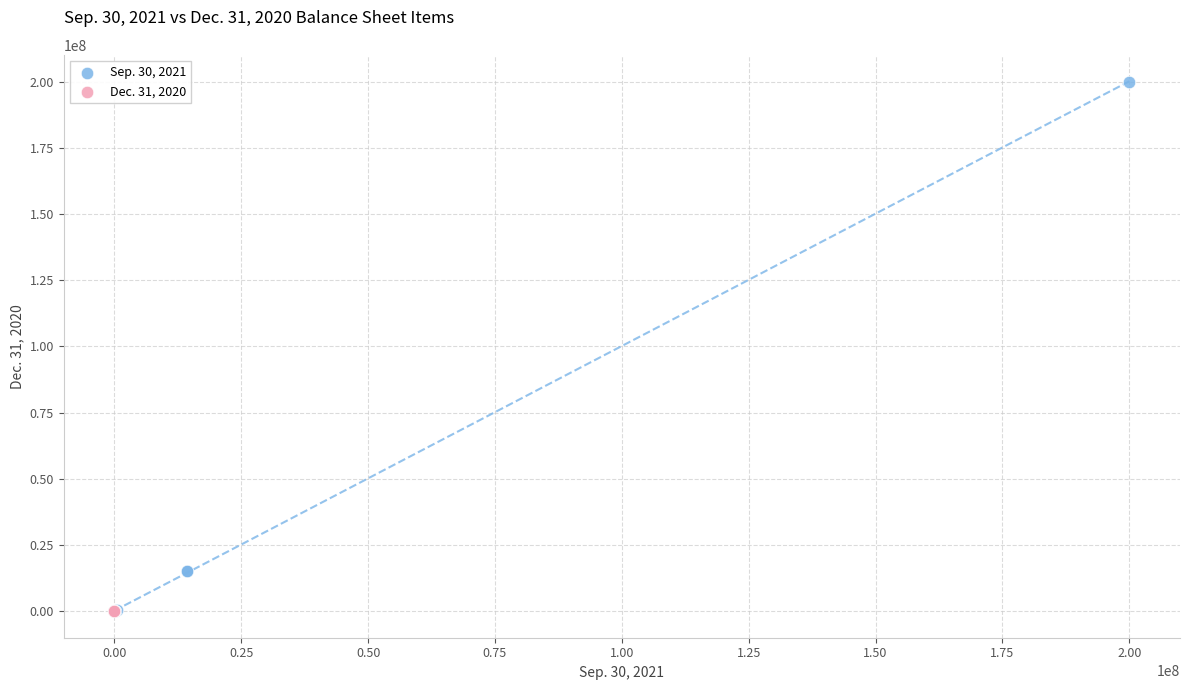

Which series contains the highest Y value?

Sep. 30, 2021